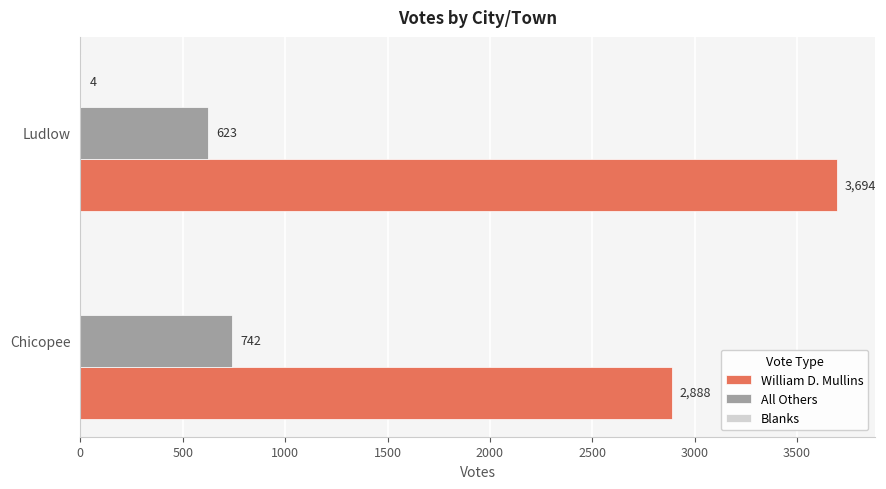

Which series changed the most between Chicopee and Ludlow?

William D. Mullins